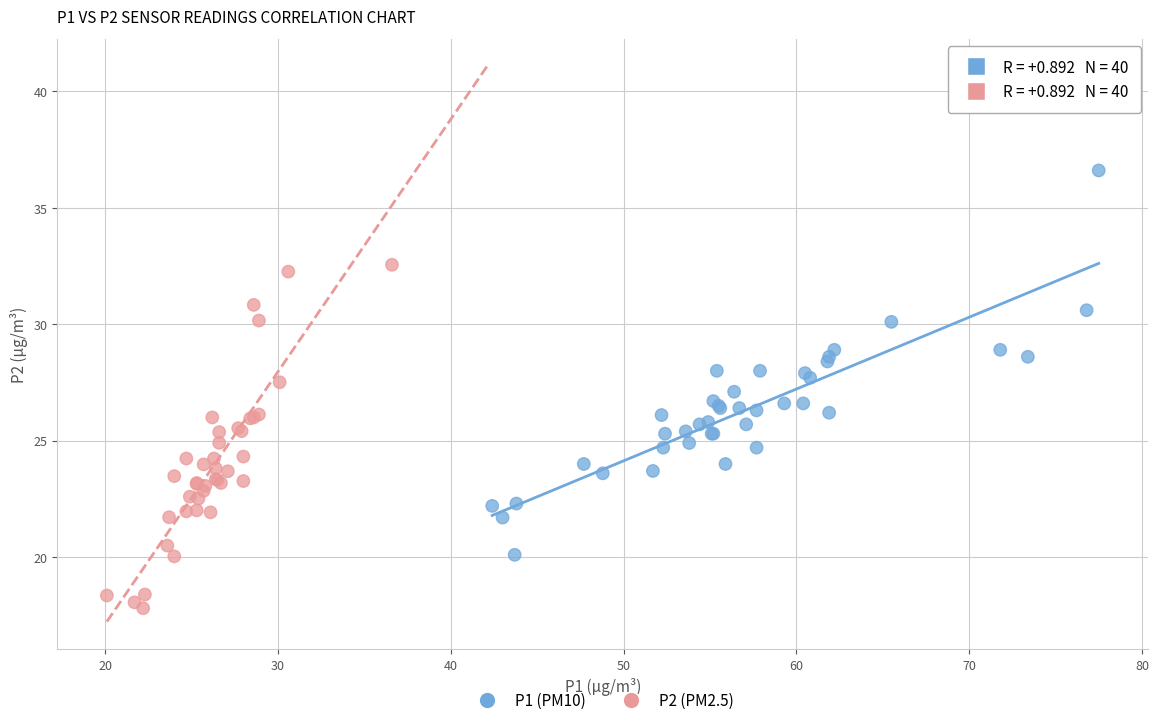

Which series contains the highest Y value?

P1 (PM10)